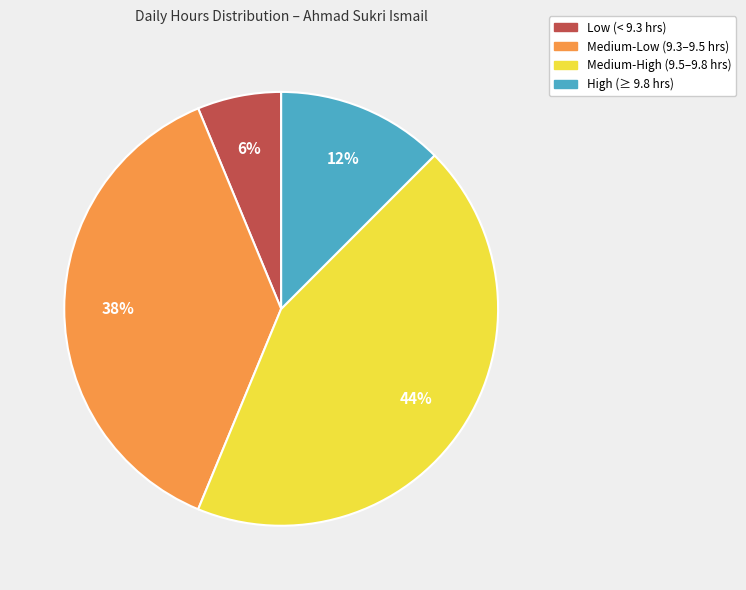

Is there any slice that represents more than half of the pie?

No